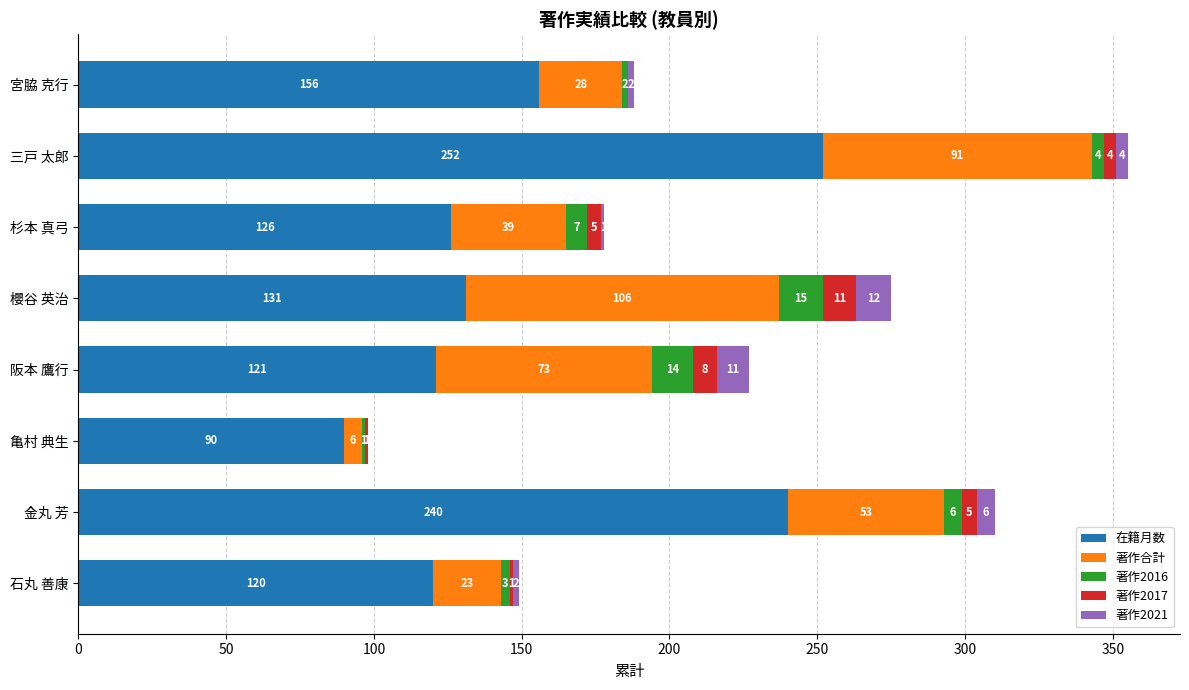

What is the sum of all 在籍月数 values?

1236